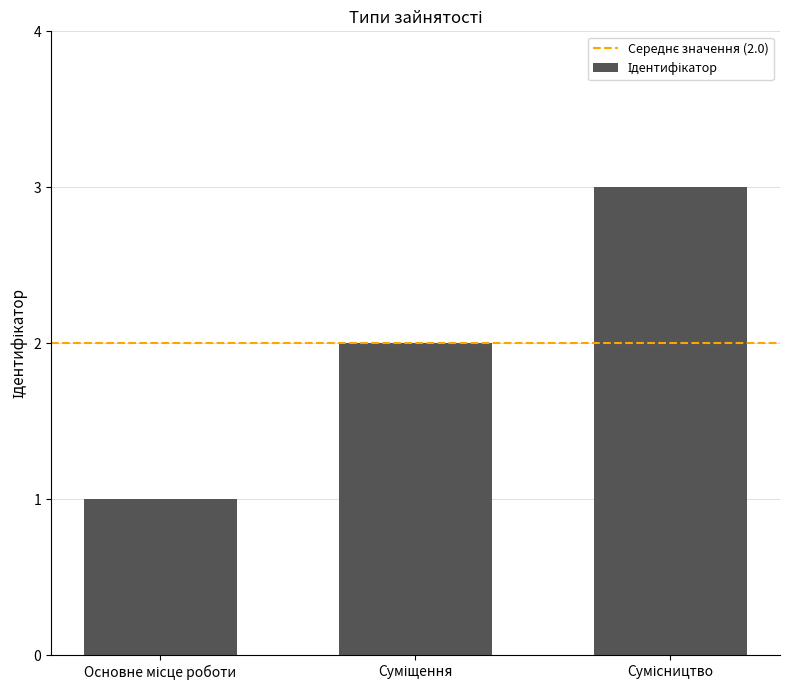

Reading left to right, extract all data points from this chart.

1	2	3